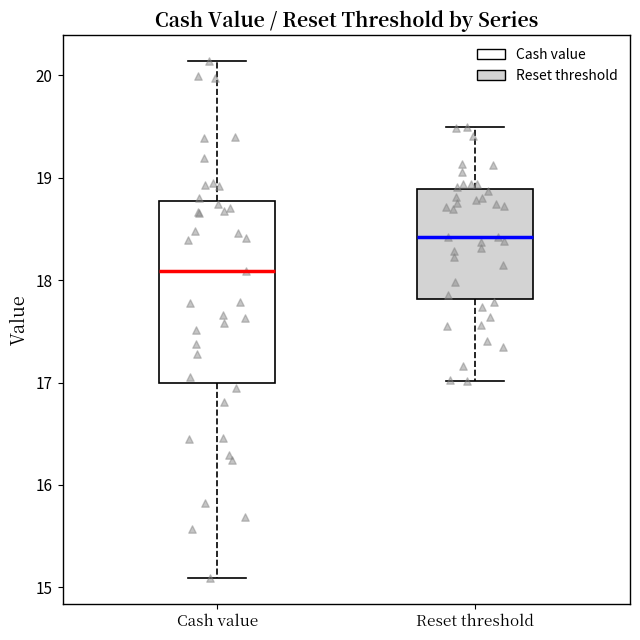

Reading left to right, read every box against the y-axis: the position of its median line, the range the box covers, and the ends of its whiskers. The values are not printed on the chart, so give them approximately, as read against the axis.

Cash value: median 18.1, box 17.0 to 18.8, whiskers 15.1 to 20.1
Reset threshold: median 18.4, box 17.8 to 18.9, whiskers 17.0 to 19.5